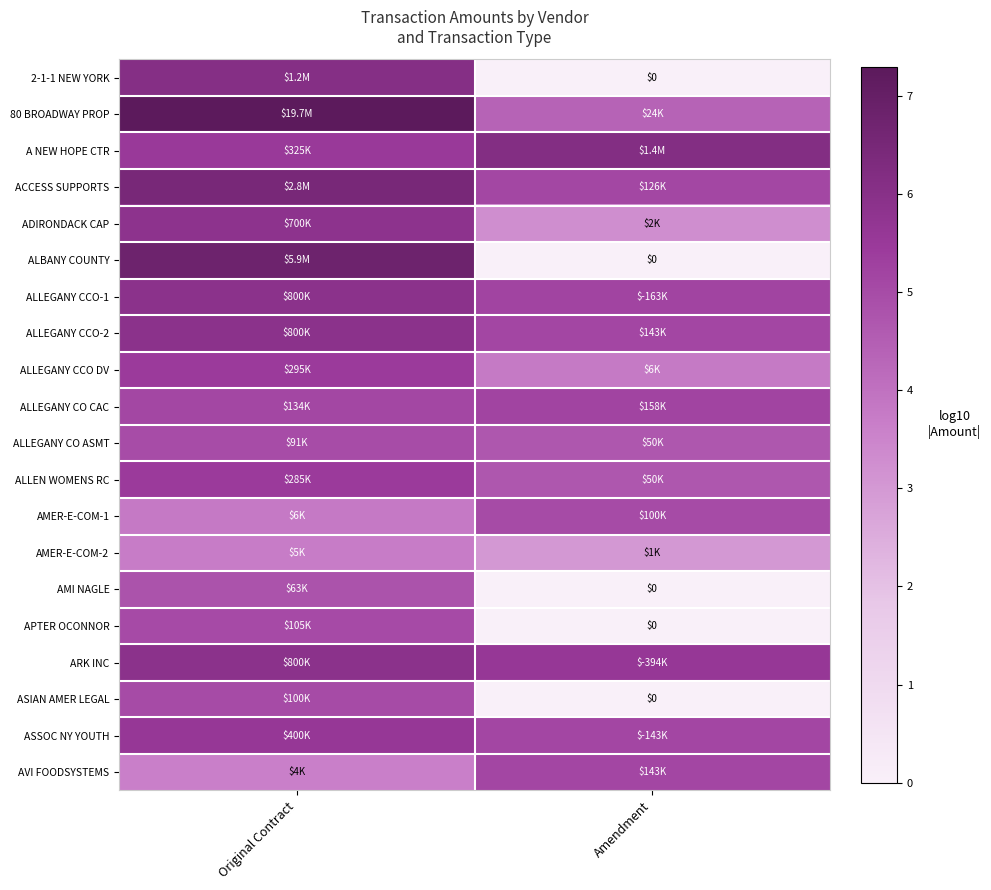

Rank the series by their maximum value, from highest to lowest.

80 BROADWAY PROP, ALBANY COUNTY, ACCESS SUPPORTS, A NEW HOPE CTR, 2-1-1 NEW YORK, ALLEGANY CCO-1, ALLEGANY CCO-2, ARK INC, ADIRONDACK CAP, ASSOC NY YOUTH, ALLEGANY CCO DV, ALLEN WOMENS RC, ALLEGANY CO CAC, AVI FOODSYSTEMS, APTER OCONNOR, AMER-E-COM-1, ASIAN AMER LEGAL, ALLEGANY CO ASMT, AMI NAGLE, AMER-E-COM-2